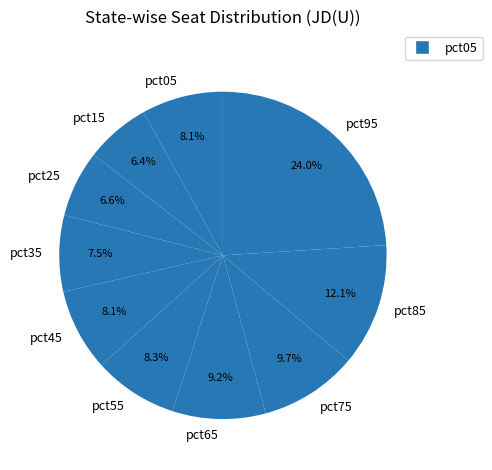

To the nearest percent, what percentage of the pie is pct85?

12%